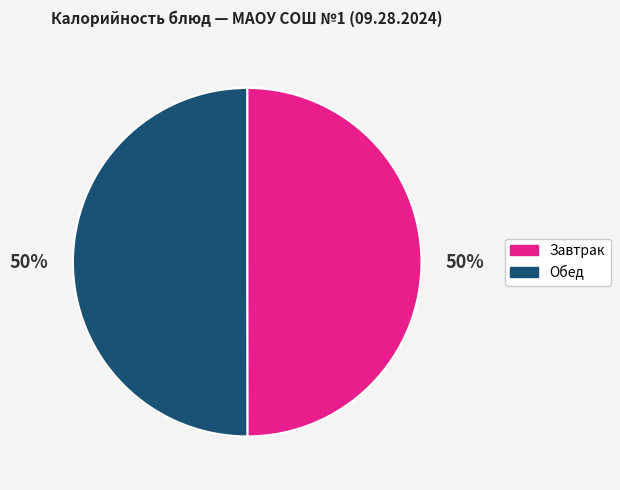

To the nearest percent, what percentage of the pie is Завтрак?

50%